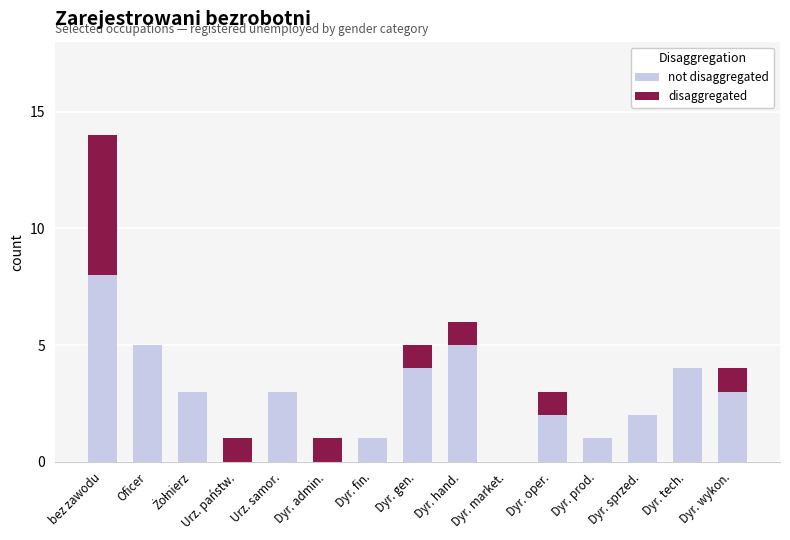

At which category is the sum across all series the highest?

bez zawodu